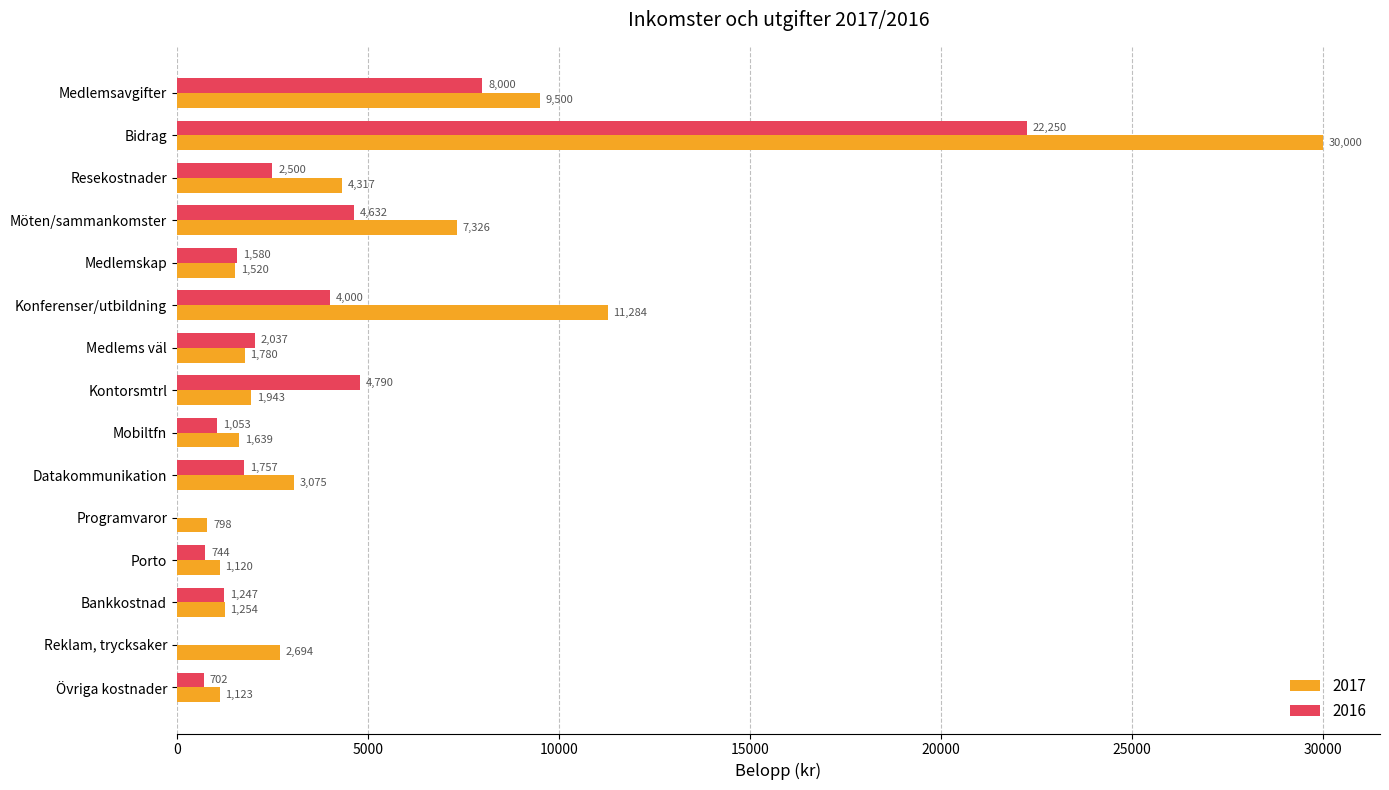

Is the value of 2016 at Konferenser/utbildning greater than the value of 2017 at Datakommunikation?

Yes